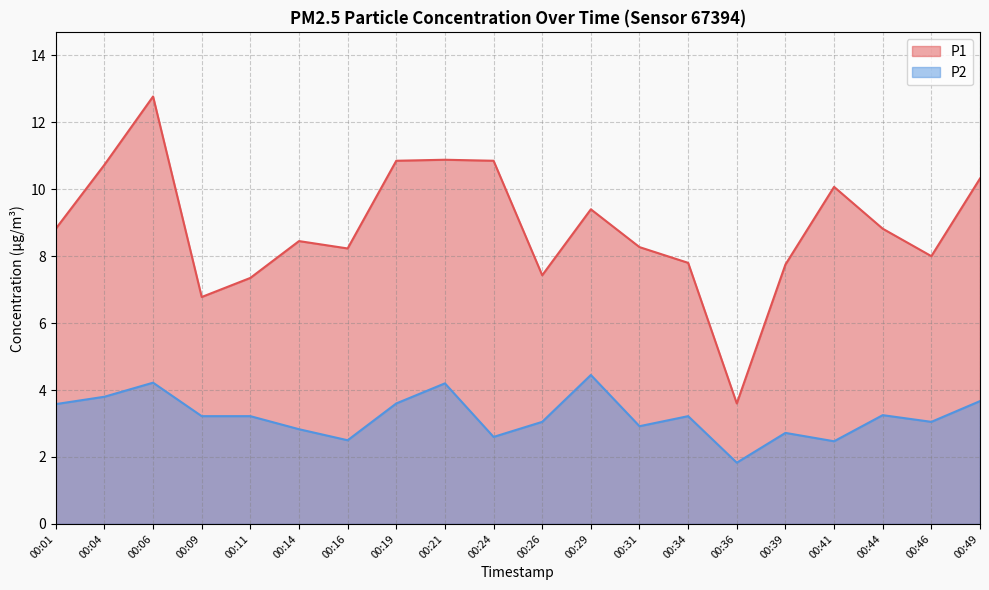

At which label does P1 reach its peak?

00:06